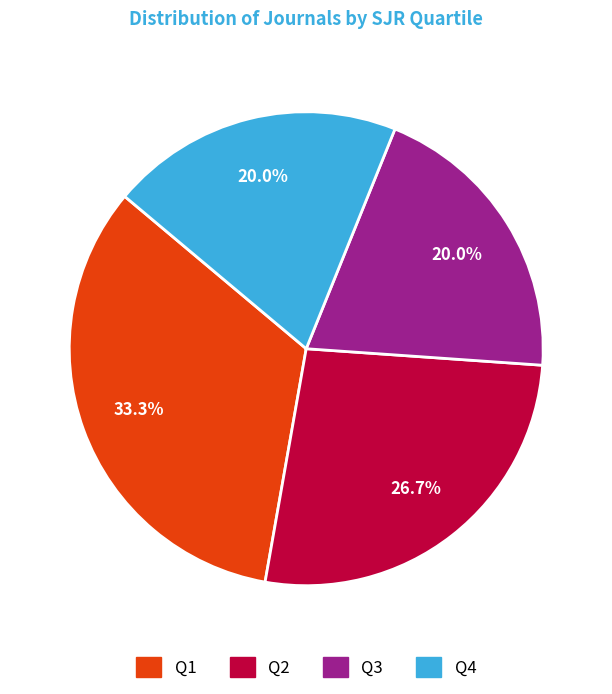

Does any single category account for the majority?

No